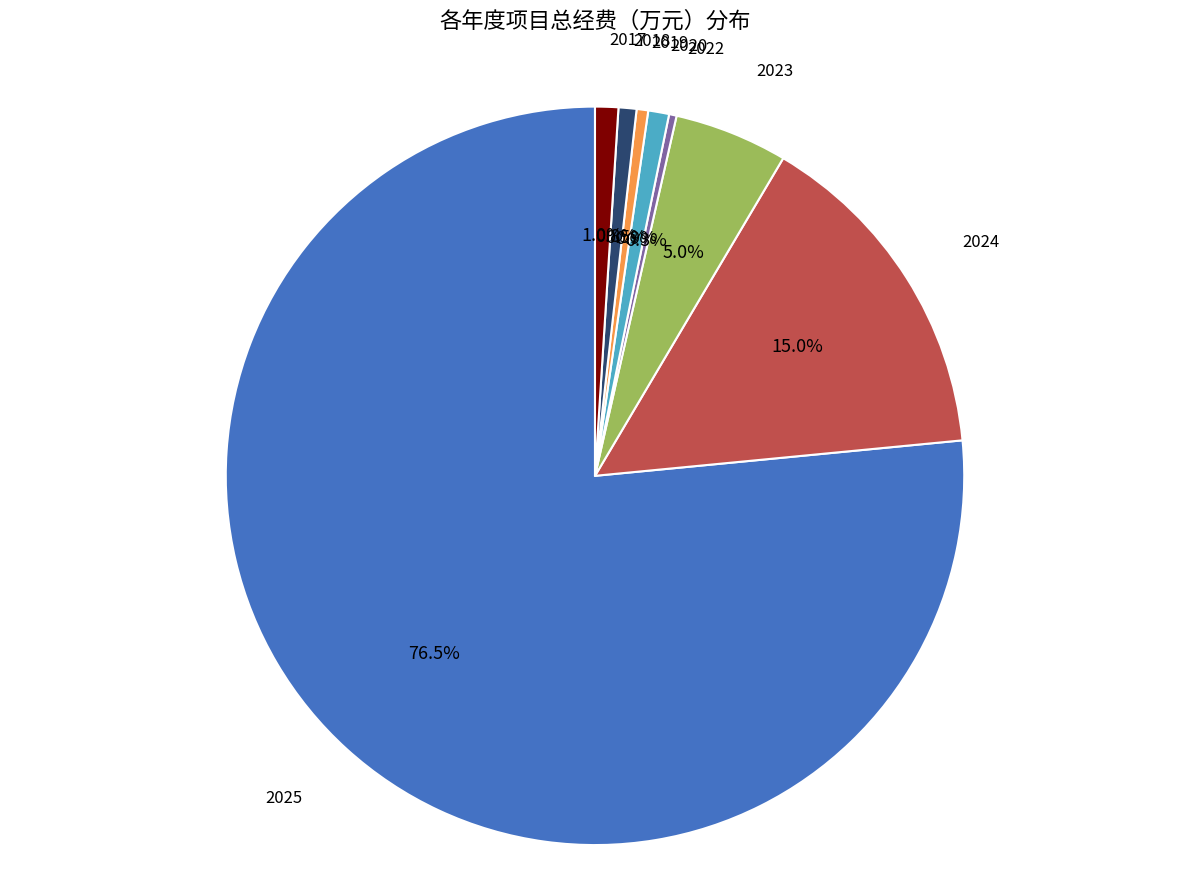

To the nearest percent, what is the average slice percentage?

12%